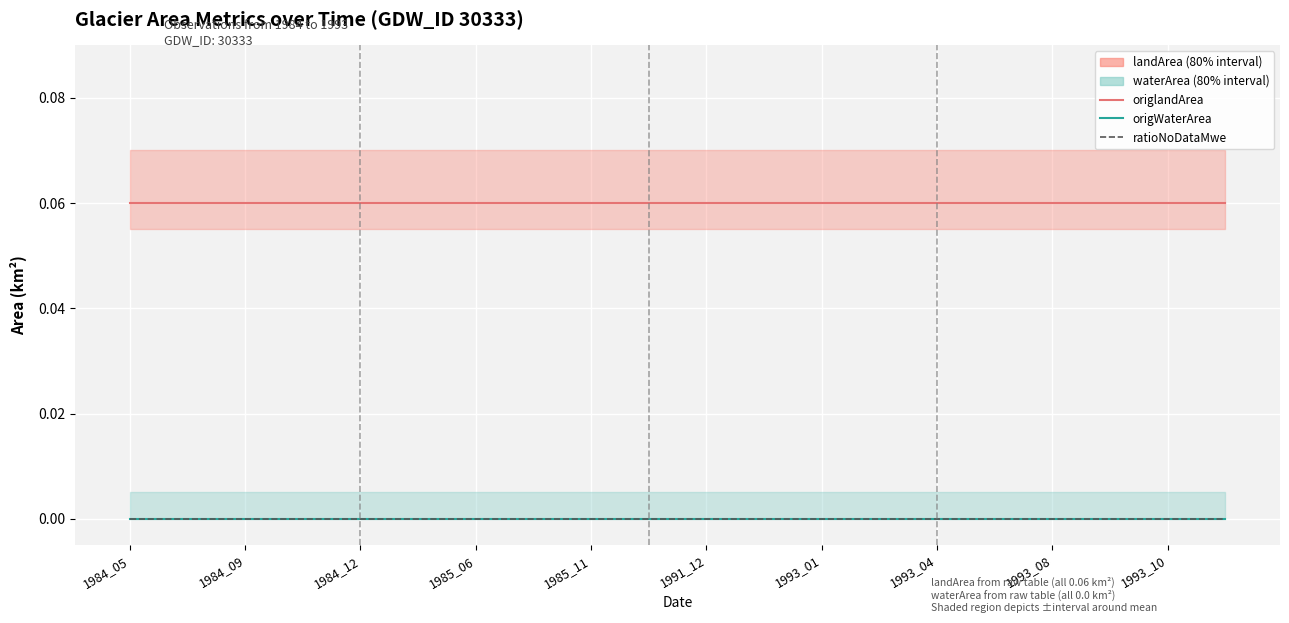

True or false: ratioNoDataMwe has more than 0 interior local peaks.

False